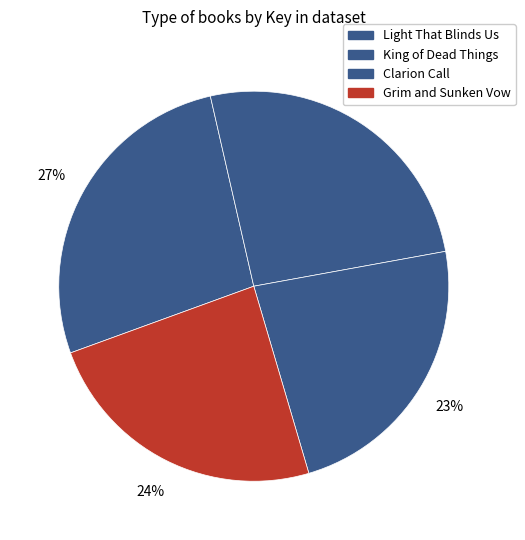

Count the number of slices in the pie.

4